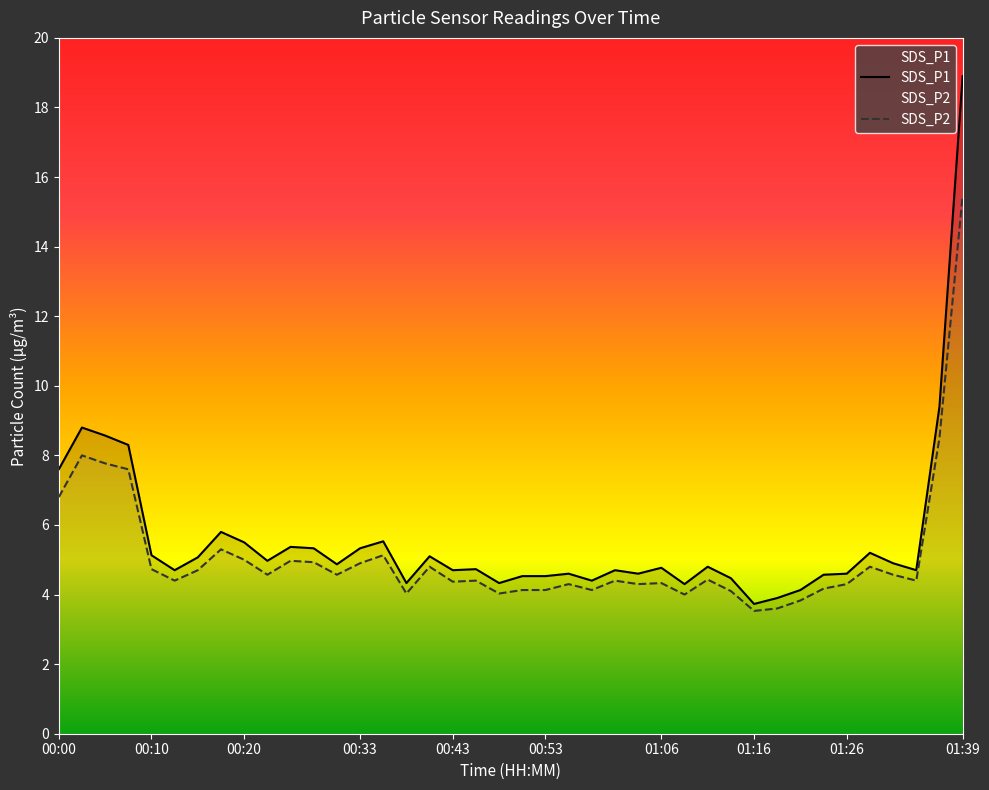

What is the difference between the maximum and minimum values in the SDS_P1 series?

15.2